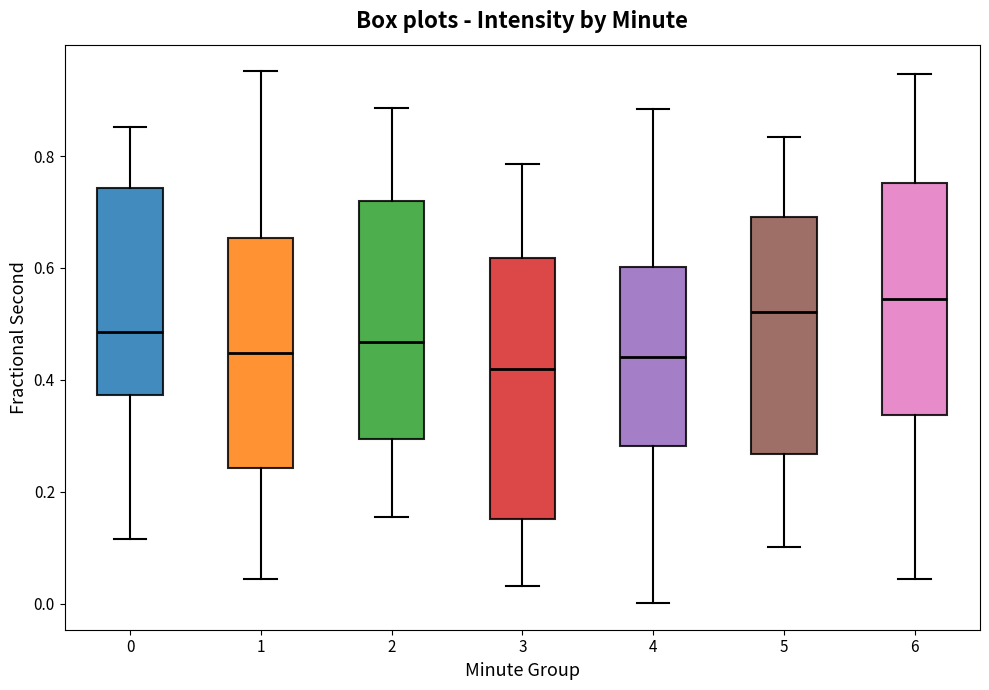

Which box has the highest median line?

6